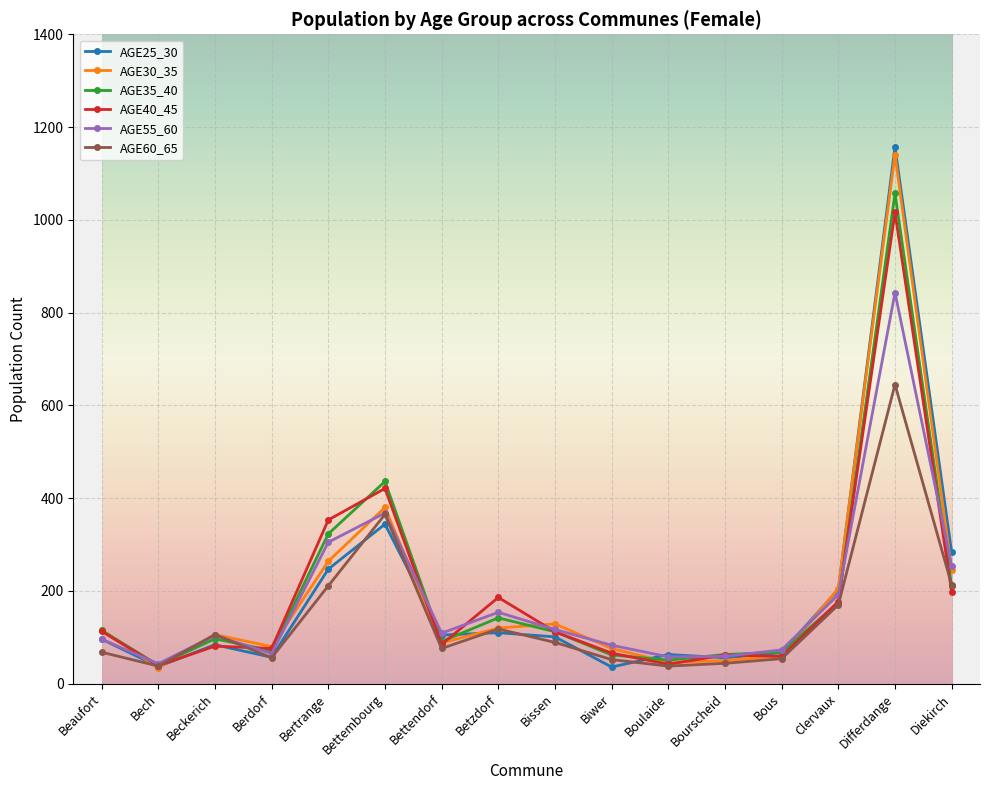

What is the difference between the maximum and minimum values in the AGE30_35 series?

1106